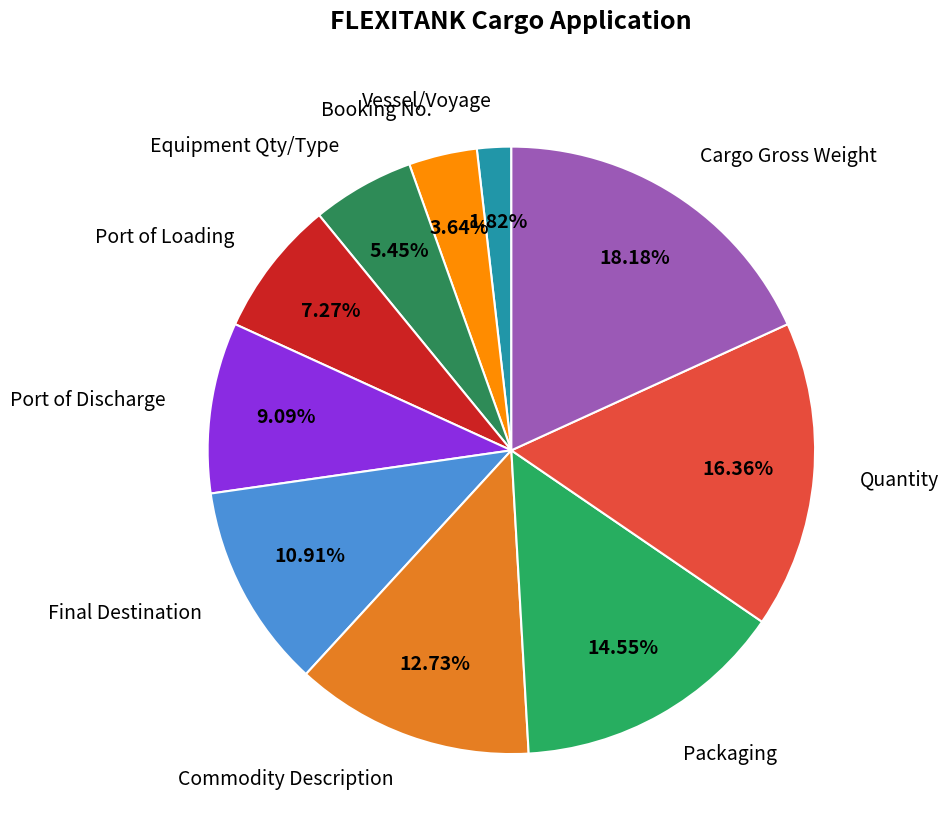

To the nearest percent, what is the combined percentage of Vessel/Voyage and Final Destination?

13%